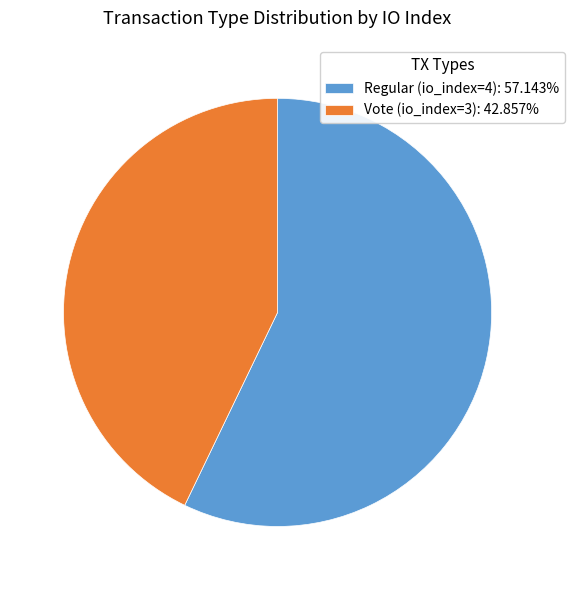

Do Regular (io_index=4): 57.143% and Vote (io_index=3): 42.857% together represent more than half of the pie?

Yes